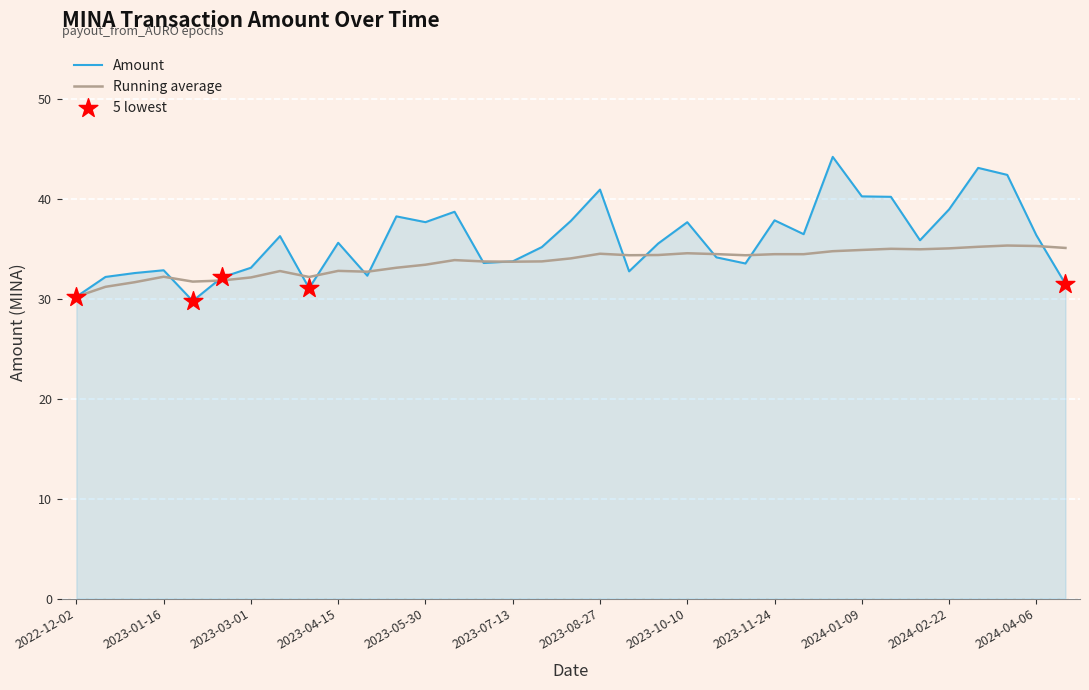

Which series has the largest range (max minus min)?

Amount